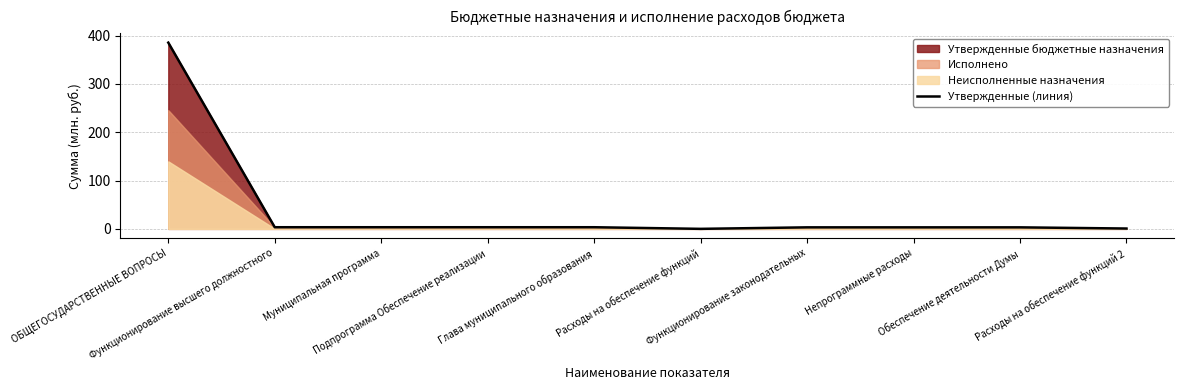

List the labels in order of value, largest first.

ОБЩЕГОСУДАРСТВЕННЫЕ ВОПРОСЫ, Функционирование высшего должностного, Муниципальная программа, Подпрограмма Обеспечение реализации, Глава муниципального образования, Функционирование законодательных, Непрограммные расходы, Обеспечение деятельности Думы, Расходы на обеспечение функций 2, Расходы на обеспечение функций